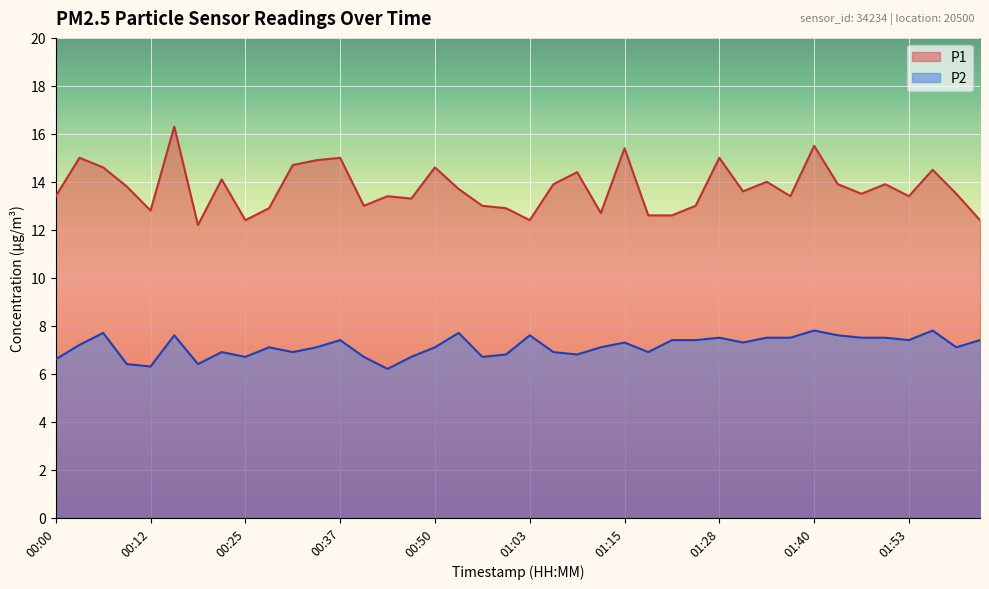

The value of P1 at 01:03 is 18.9. True or false?

False